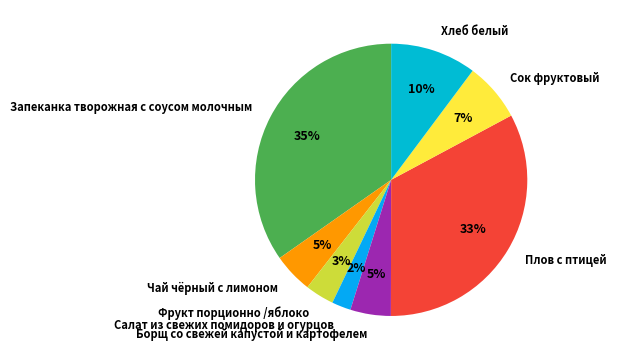

To the nearest percent, what percentage of the pie is Чай чёрный с лимоном?

5%